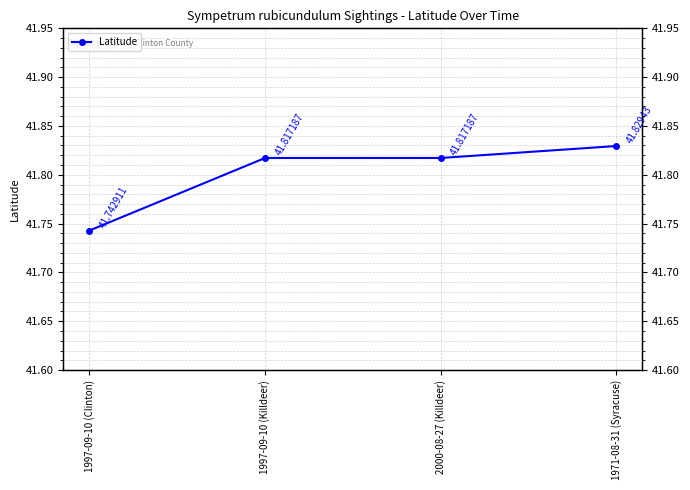

How many lines are shown in the chart?

1